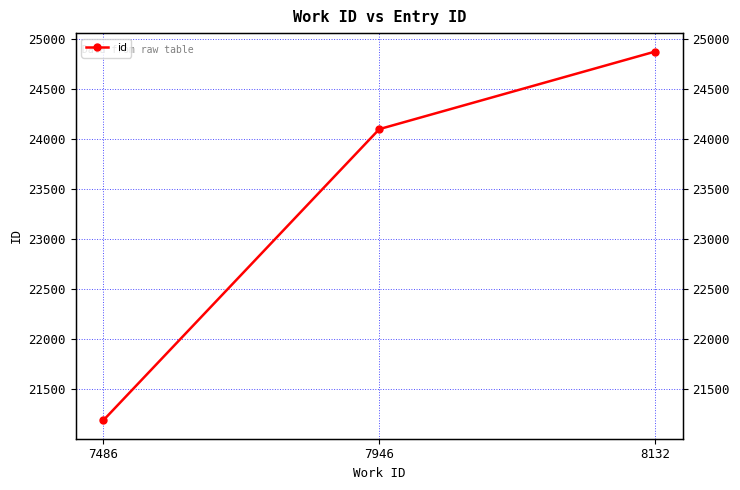

What is the difference between the second highest and minimum values?

2908